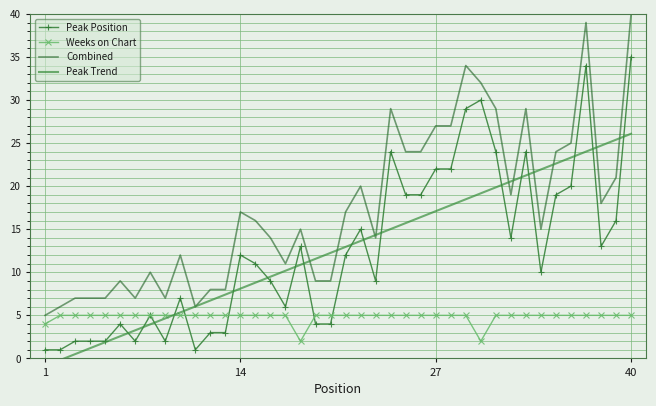

Reading left to right, list all the values displayed in this chart.

Peak Position: 1.0	1.0	2.0	2.0	2.0	4.0	2.0	5.0	2.0	7.0	1.0	3.0	3.0	12.0	11.0	9.0	6.0	13.0	4.0	4.0	12.0	15.0	9.0	24.0	19.0	19.0	22.0	22.0	29.0	30.0	24.0	14.0	24.0	10.0	19.0	20.0	34.0	13.0	16.0	35.0
Weeks on Chart: 4.0	5.0	5.0	5.0	5.0	5.0	5.0	5.0	5.0	5.0	5.0	5.0	5.0	5.0	5.0	5.0	5.0	2.0	5.0	5.0	5.0	5.0	5.0	5.0	5.0	5.0	5.0	5.0	5.0	2.0	5.0	5.0	5.0	5.0	5.0	5.0	5.0	5.0	5.0	5.0
Combined: 5.0	6.0	7.0	7.0	7.0	9.0	7.0	10.0	7.0	12.0	6.0	8.0	8.0	17.0	16.0	14.0	11.0	15.0	9.0	9.0	17.0	20.0	14.0	29.0	24.0	24.0	27.0	27.0	34.0	32.0	29.0	19.0	29.0	15.0	24.0	25.0	39.0	18.0	21.0	40.0
Peak Trend: -0.9	-0.2	0.5	1.2	1.9	2.6	3.3	4.0	4.6	5.3	6.0	6.7	7.4	8.1	8.8	9.5	10.2	10.9	11.6	12.3	12.9	13.6	14.3	15.0	15.7	16.4	17.1	17.8	18.5	19.2	19.9	20.6	21.2	21.9	22.6	23.3	24.0	24.7	25.4	26.1